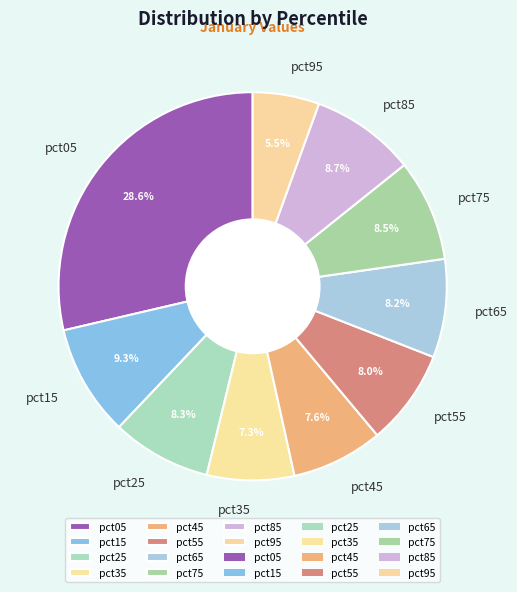

How many segments does this pie chart have?

10